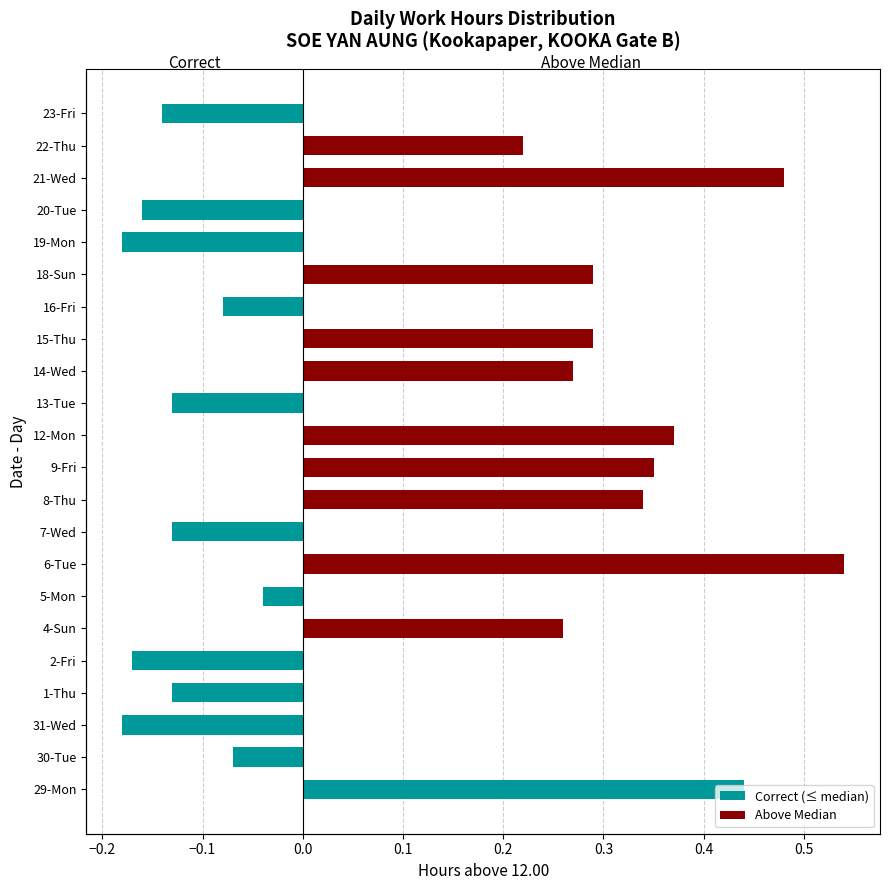

What is the sum of all Above Median values?

3.4